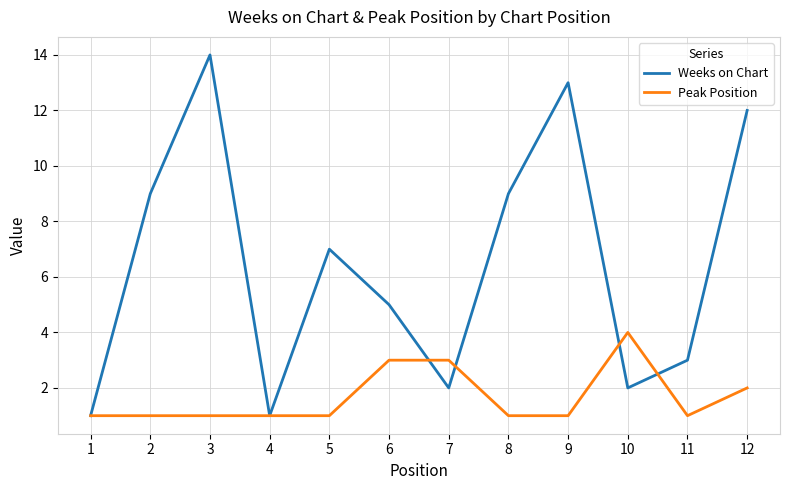

Which series has the largest total across all categories?

Weeks on Chart